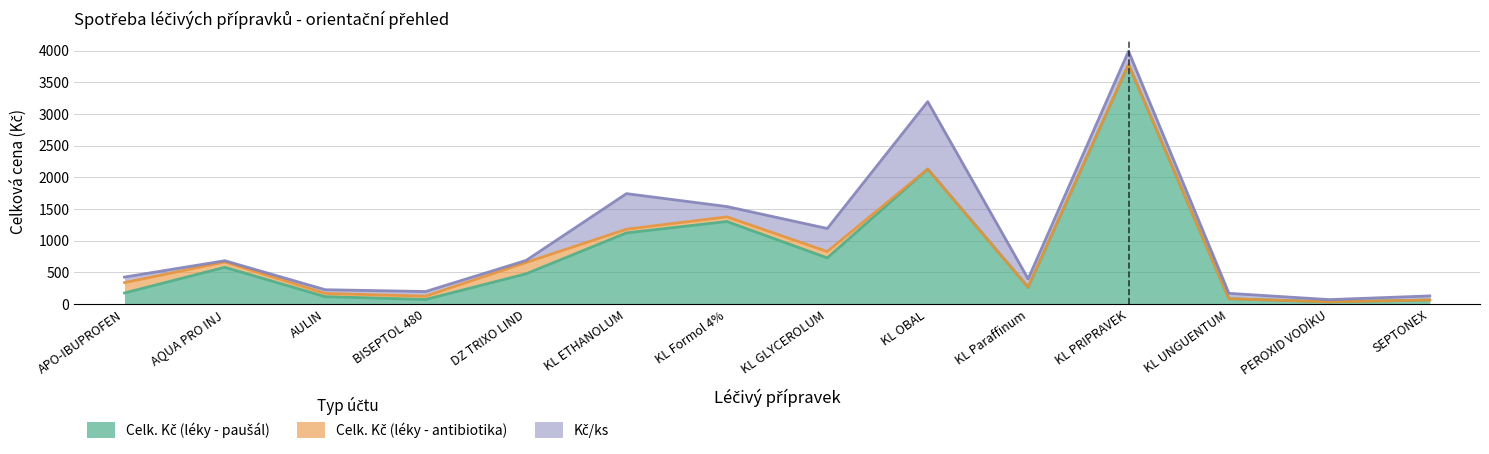

At which label does Kč/ks reach its peak?

KL OBAL